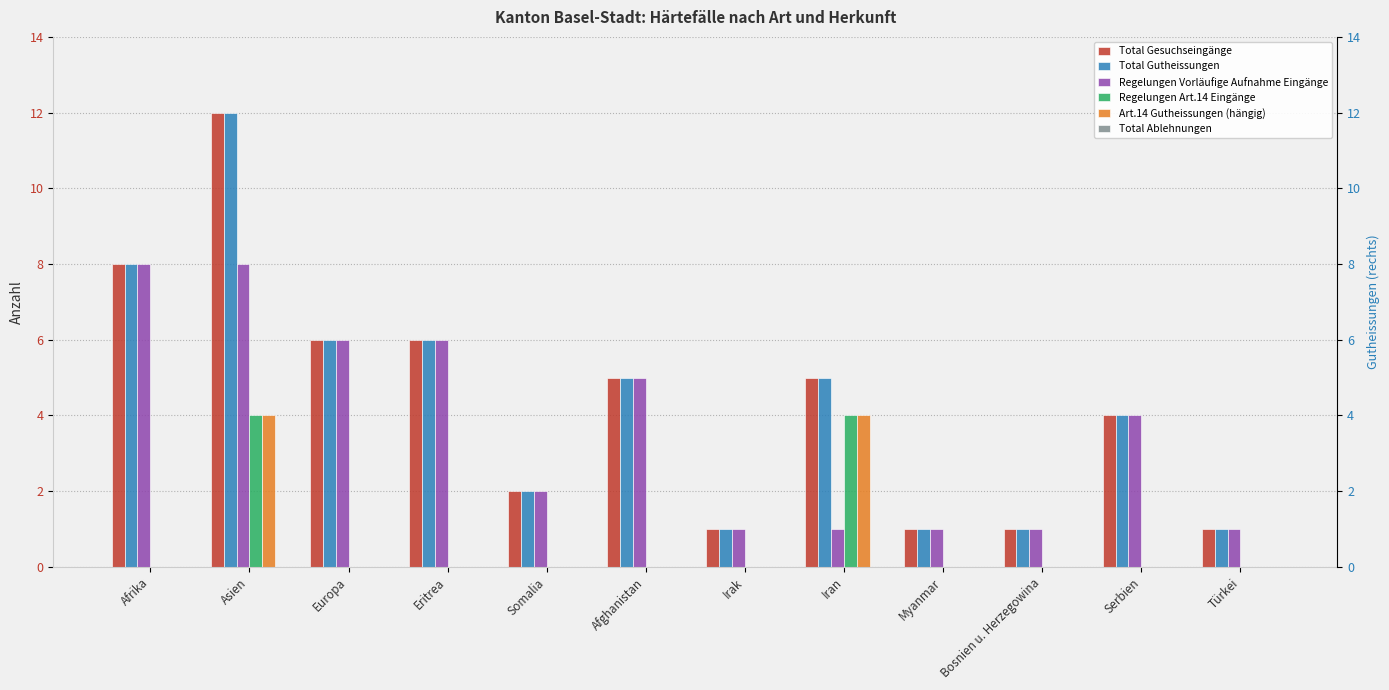

How many values in the Total Gutheissungen series are below 5?

6